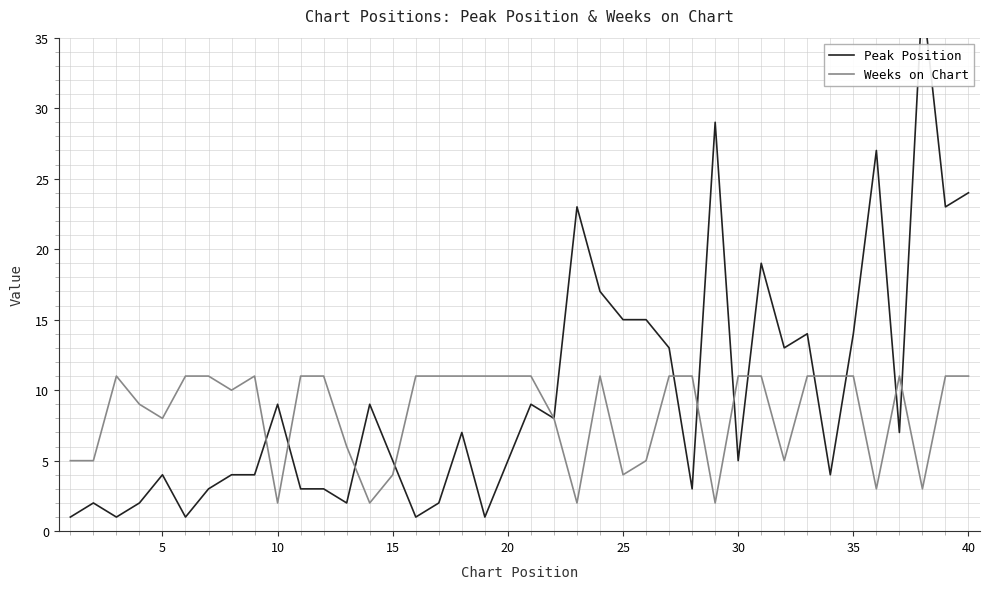

The value of Weeks on Chart at 5 is 5. True or false?

False